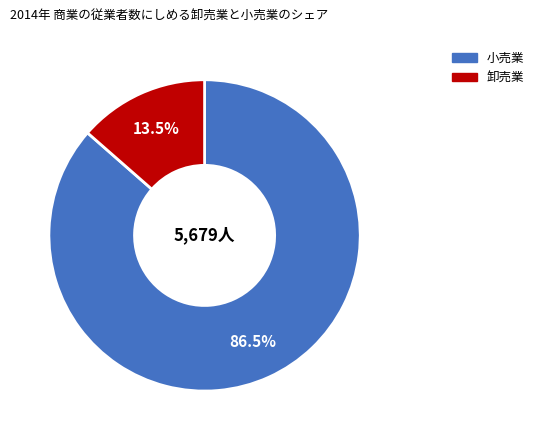

How many slices are in this pie chart?

2